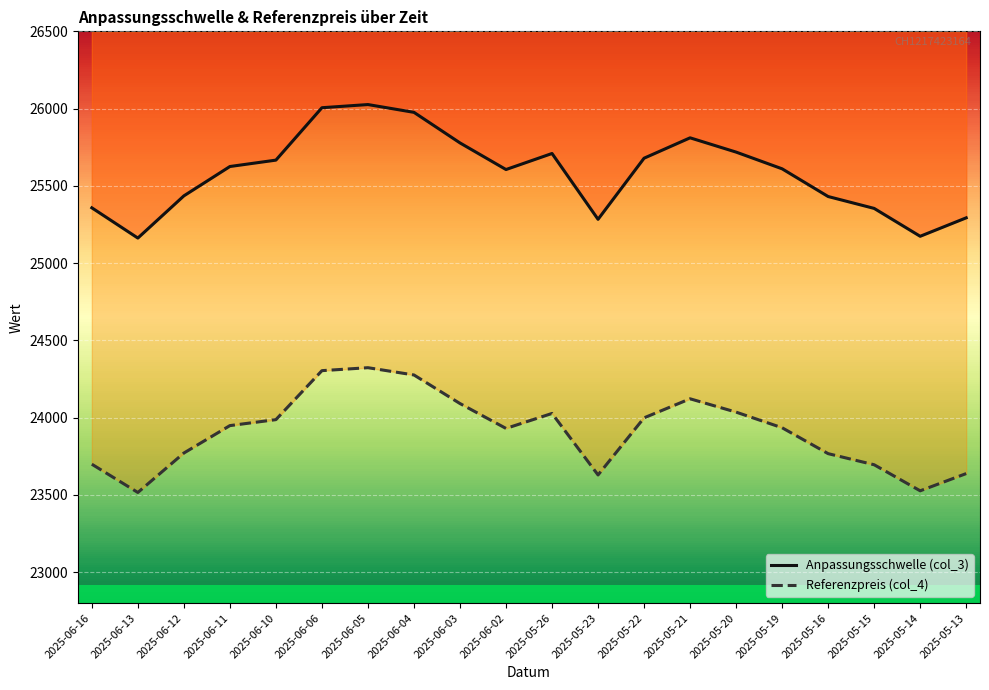

What is the total value across all series at 2025-05-26?

49737.2